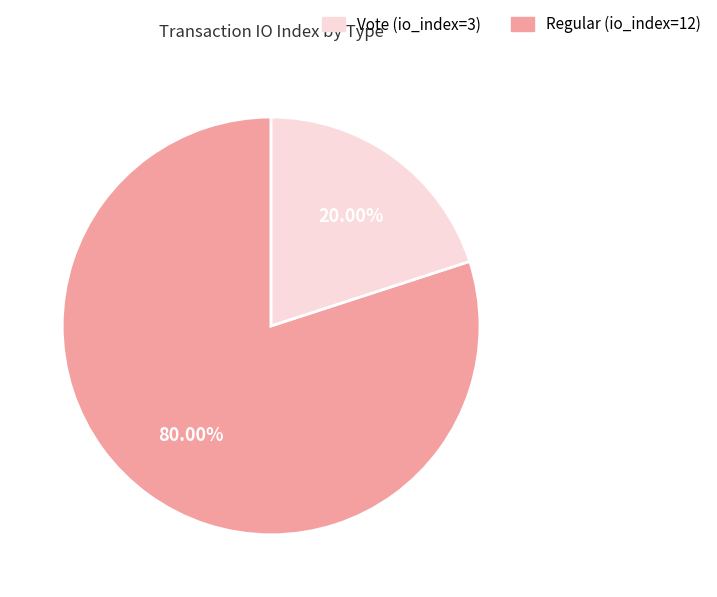

Is there any slice that represents more than half of the pie?

Yes